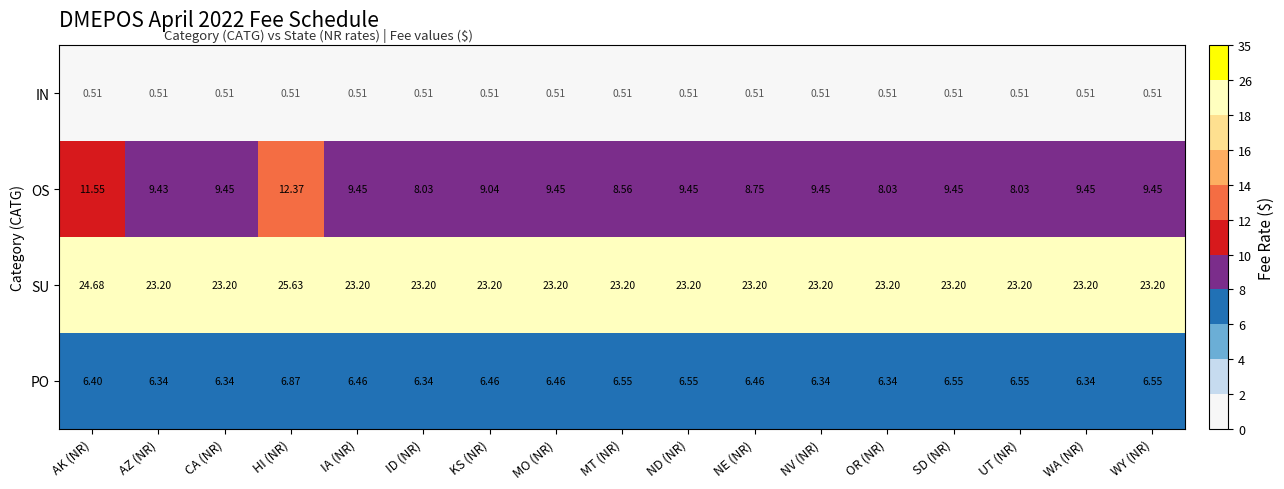

Which label corresponds to the largest value in the chart?

HI (NR)